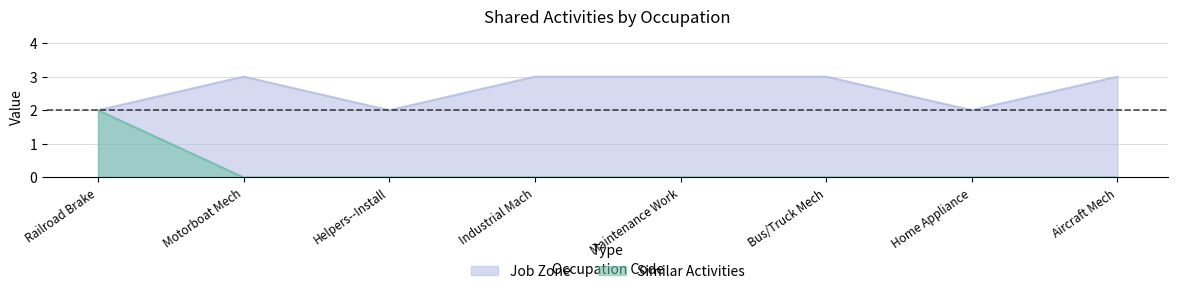

Reading right to left, extract all data points from this chart.

Similar Activities: Aircraft Mech=0	Home Appliance=0	Bus/Truck Mech=0	Maintenance Work=0	Industrial Mach=0	Helpers--Install=0	Motorboat Mech=0	Railroad Brake=2
Job Zone: Aircraft Mech=3	Home Appliance=2	Bus/Truck Mech=3	Maintenance Work=3	Industrial Mach=3	Helpers--Install=2	Motorboat Mech=3	Railroad Brake=2